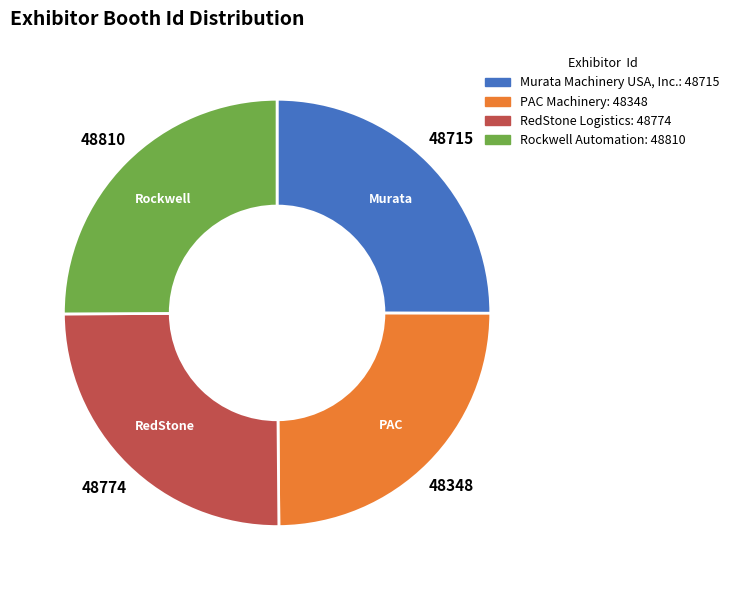

Is it true that RedStone Logistics is 25% of the pie?

True